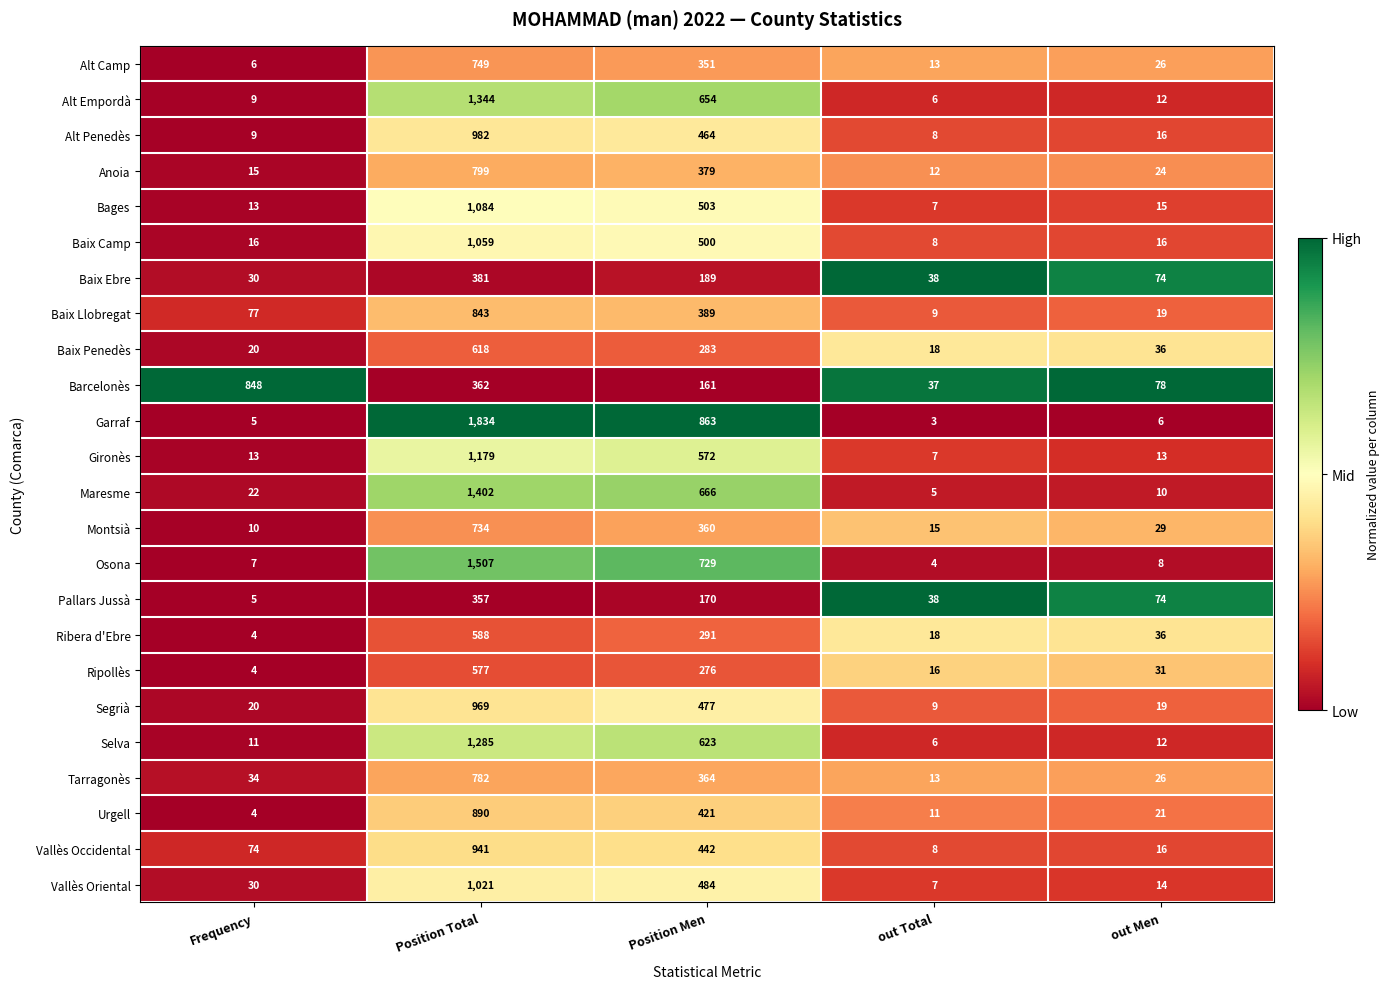

What is the difference between the second highest and minimum values in the Anoia series?

367